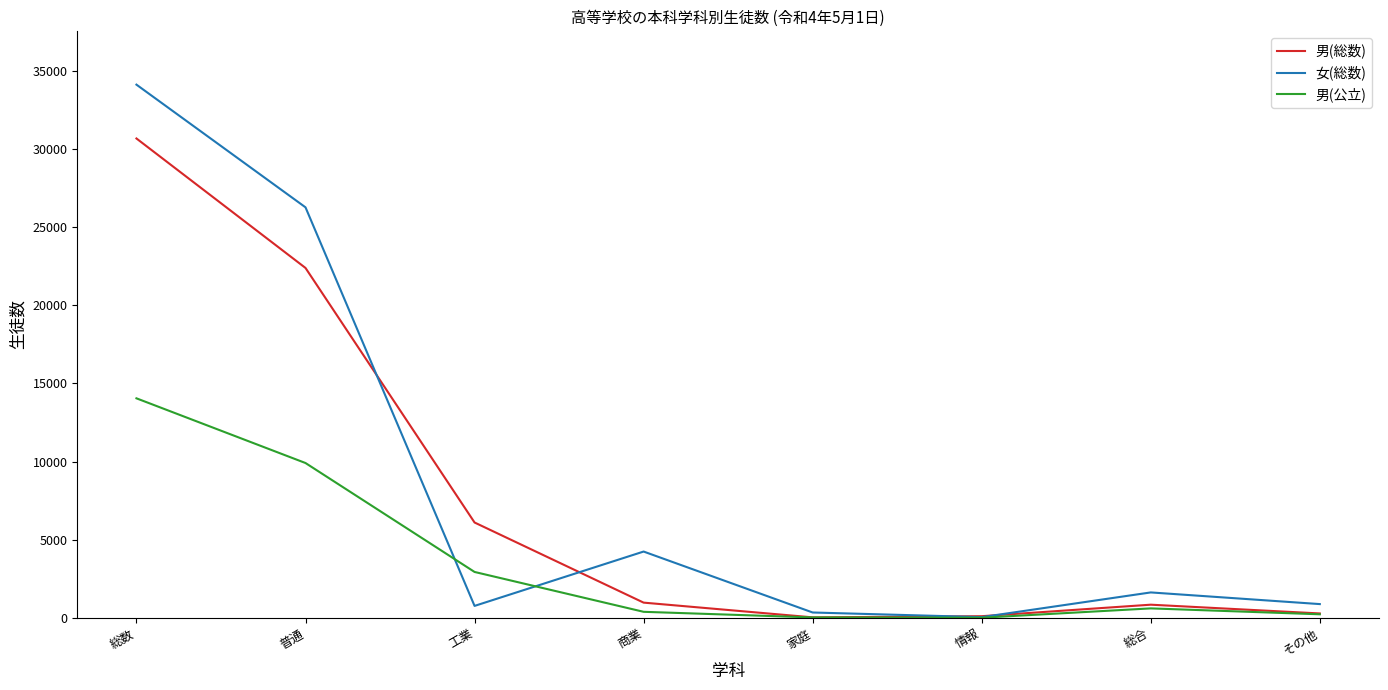

List the series in order of their peak value, lowest first.

男(公立), 男(総数), 女(総数)